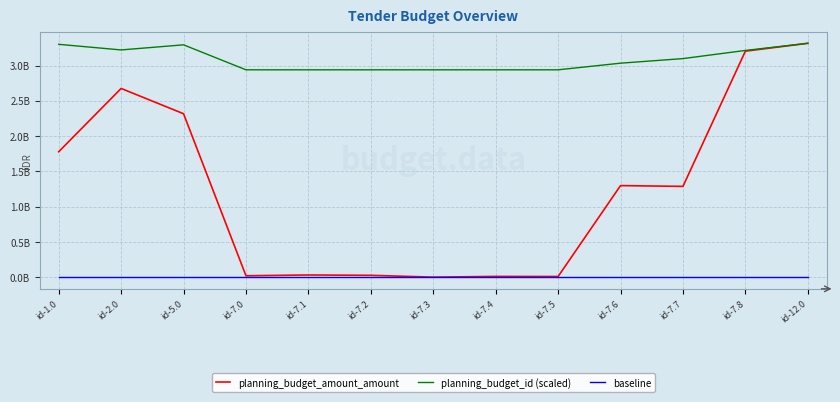

What are all the series names shown in the legend?

planning_budget_amount_amount, planning_budget_id (scaled), baseline